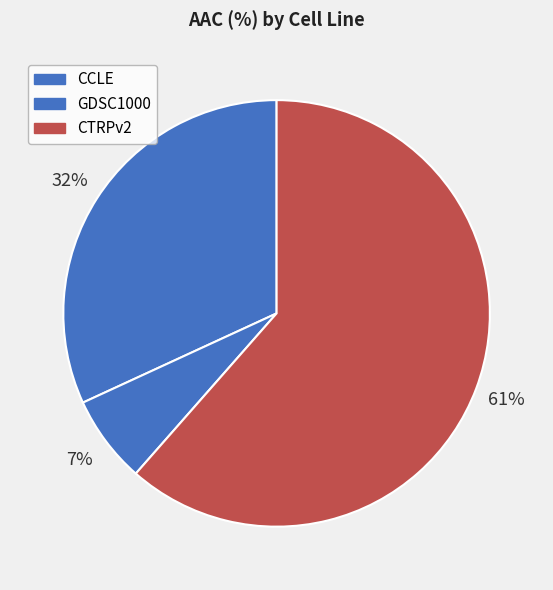

To the nearest percent, what is the average slice percentage?

33%